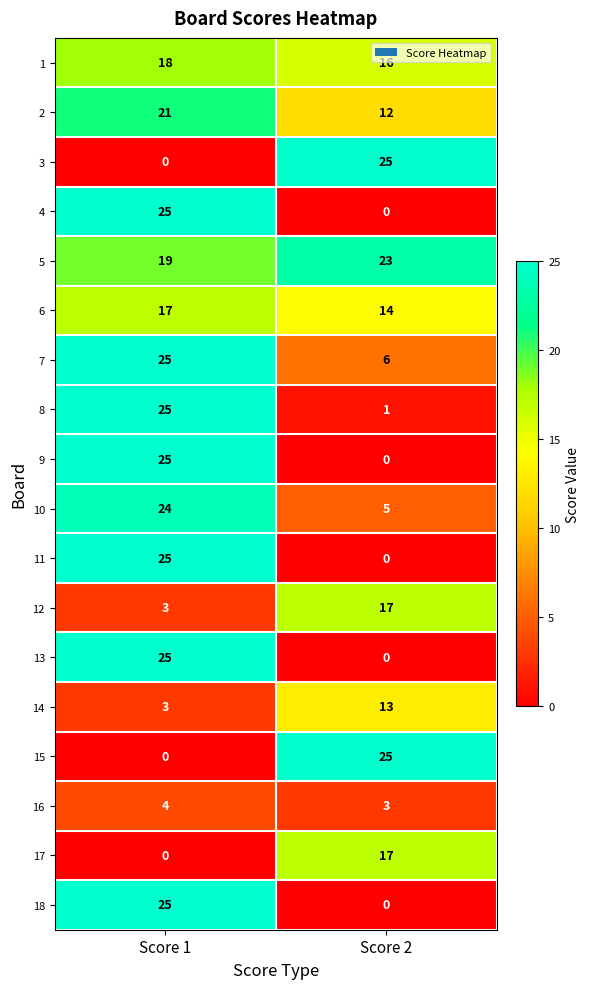

What is the difference between the maximum and minimum values in the 5 series?

4